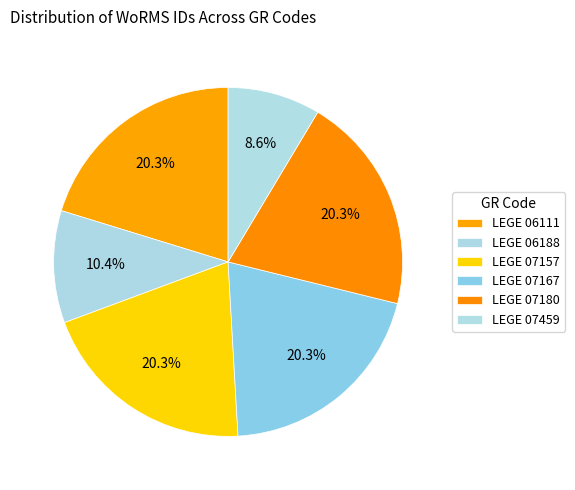

How many segments does this pie chart have?

6